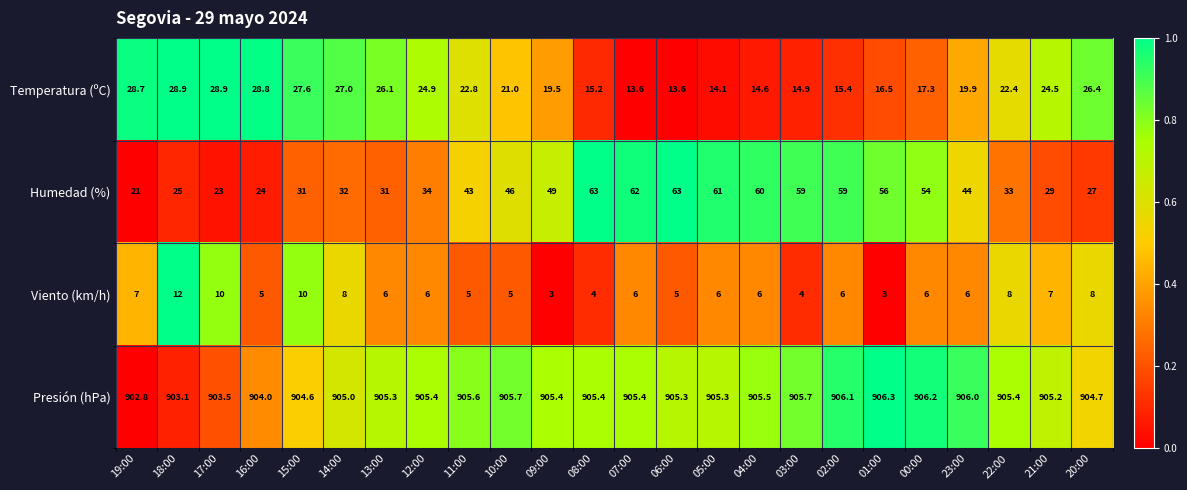

How many data points does each series have?

24